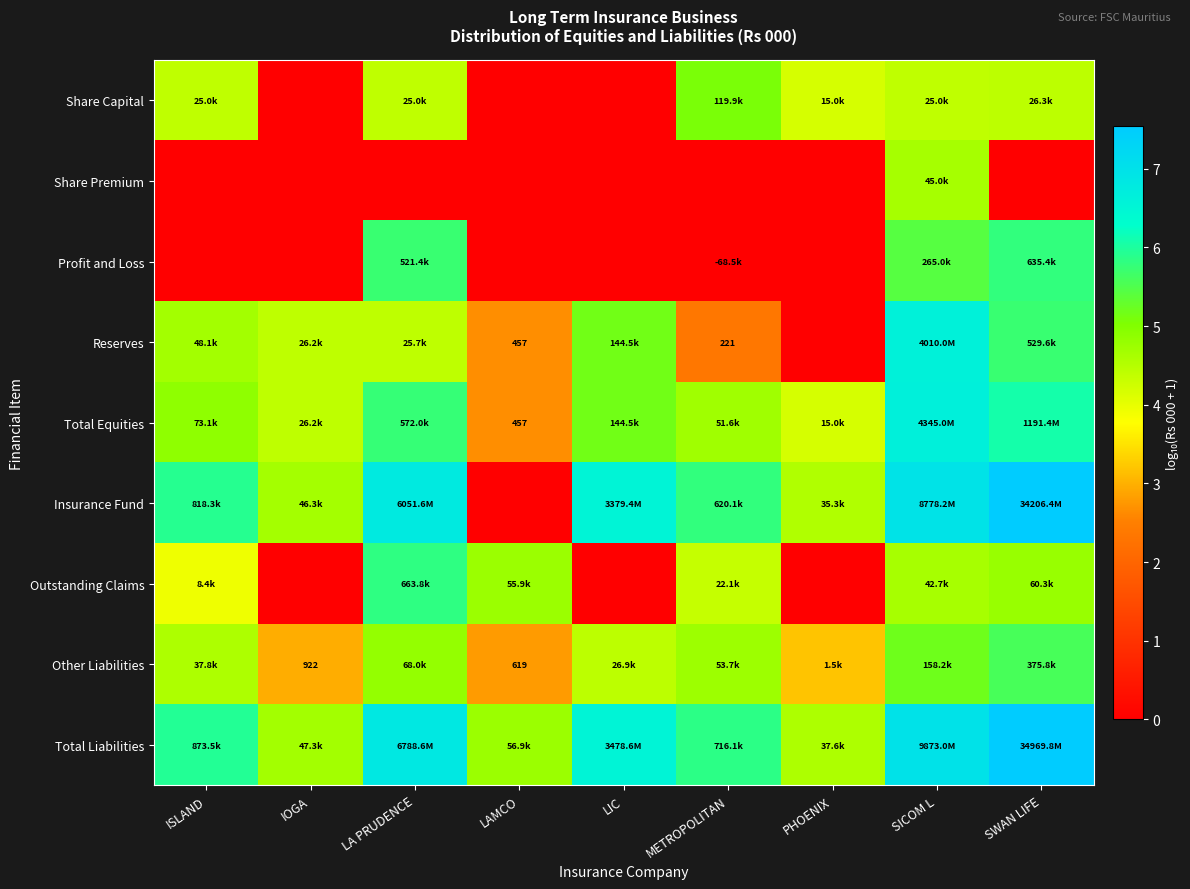

What value does the Other Liabilities series have at LIC?

4.4